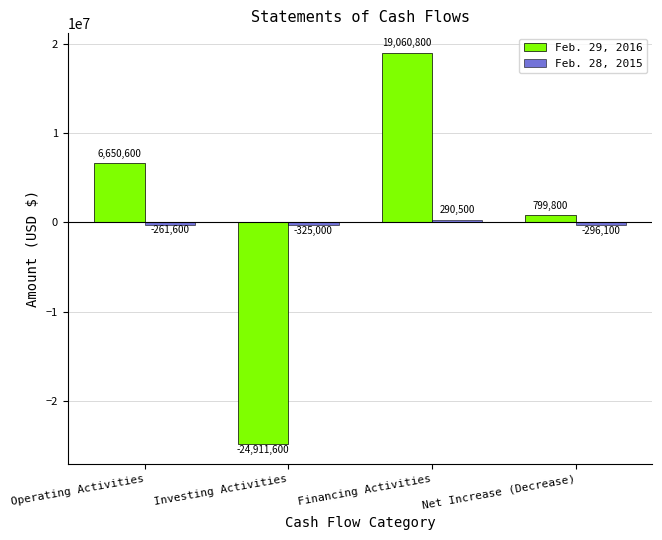

What is the highest value of the Feb. 29, 2016 series?

19060800